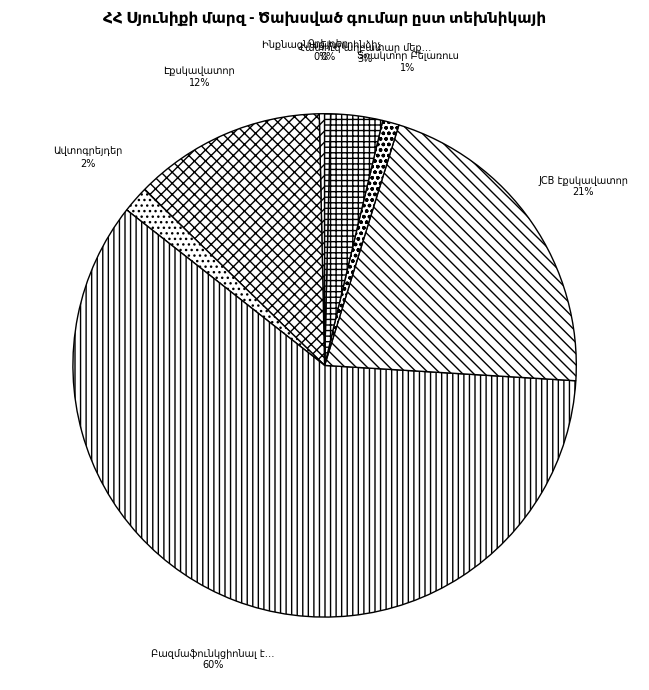

Is it true that Ավտոգրեյդեր is 15% of the pie?

False